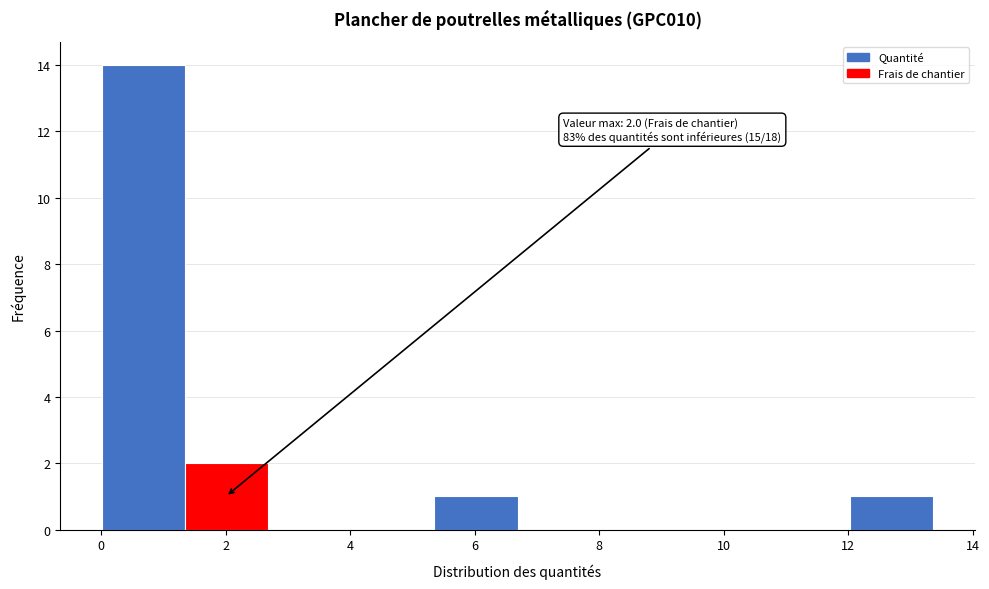

Which range on the x-axis has the tallest bar?

0.0 to 1.4